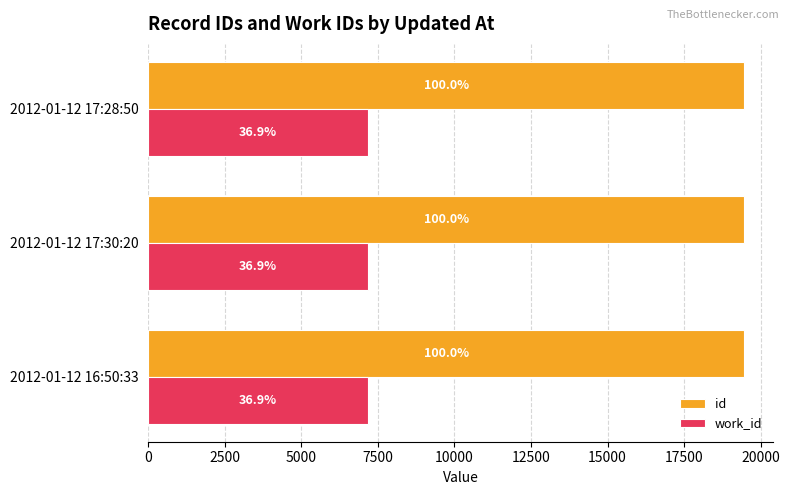

What are all the series names shown in the legend?

id, work_id